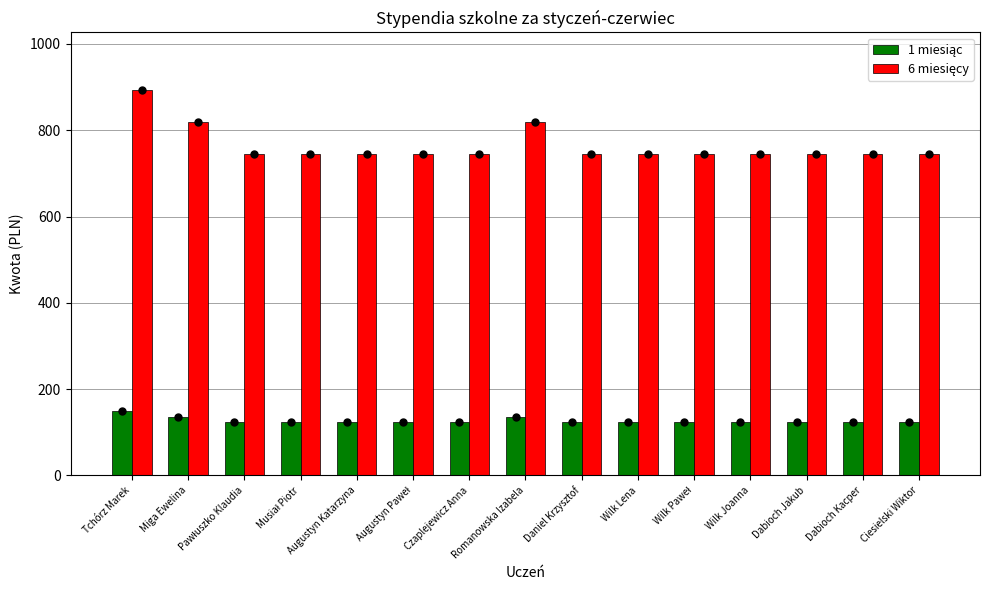

At how many categories does at least one series exceed 196?

15